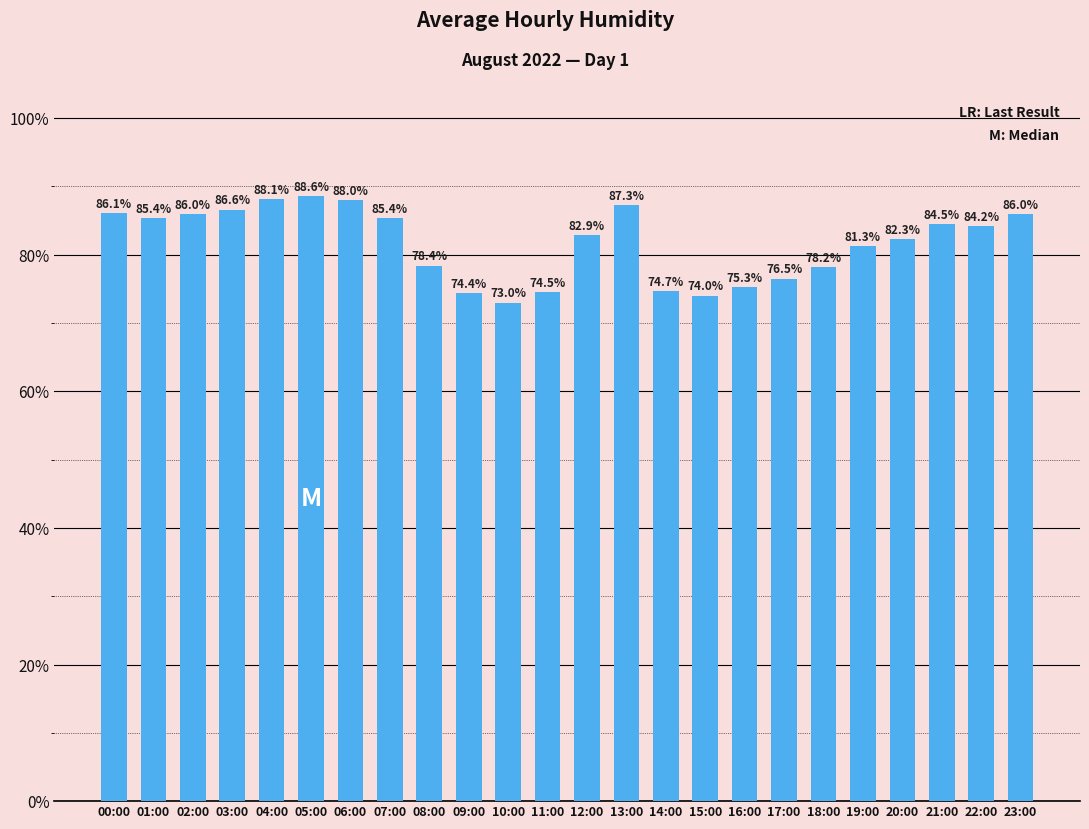

Reading left to right, list all the values displayed in this chart.

00:00=86.1	01:00=85.4	02:00=86.0	03:00=86.6	04:00=88.1	05:00=88.6	06:00=88.0	07:00=85.4	08:00=78.4	09:00=74.4	10:00=73.0	11:00=74.5	12:00=82.9	13:00=87.3	14:00=74.7	15:00=74.0	16:00=75.3	17:00=76.5	18:00=78.2	19:00=81.3	20:00=82.3	21:00=84.5	22:00=84.2	23:00=86.0